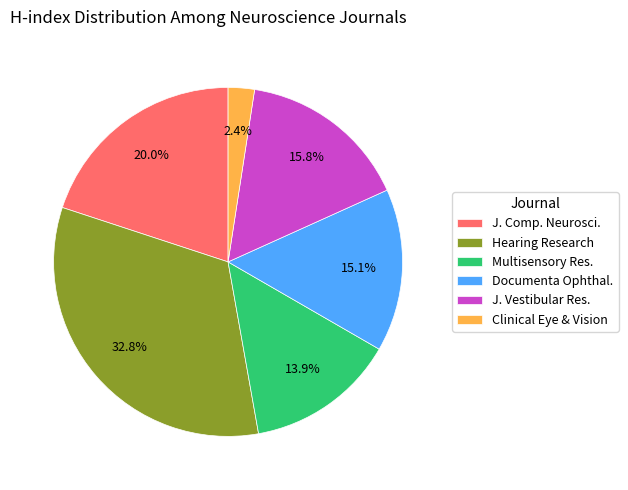

Which slice is the smallest?

Clinical Eye & Vision